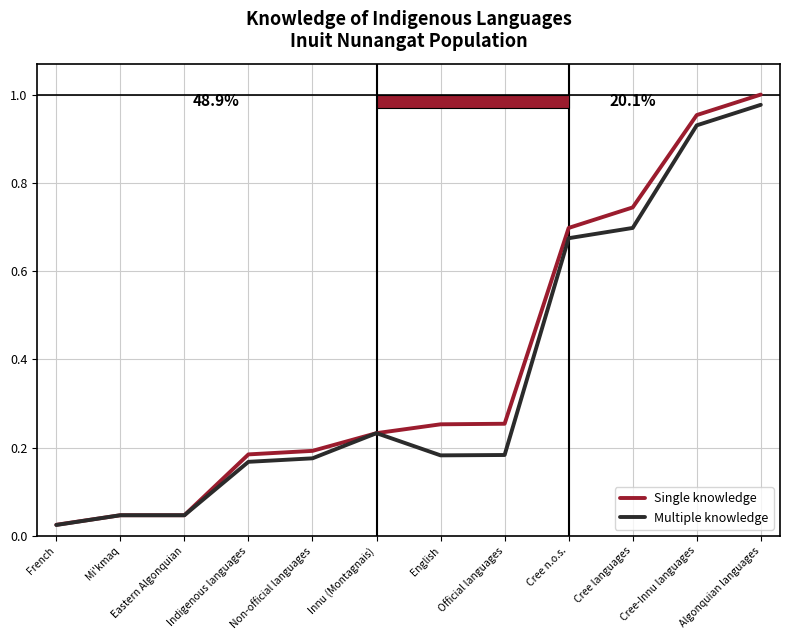

What position from the left is French?

1